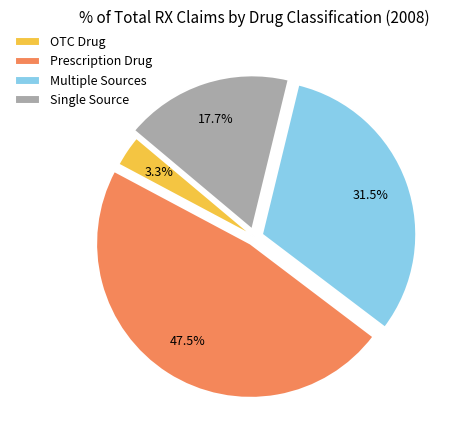

To the nearest percent, what is the difference between the largest and smallest slice percentages?

44%